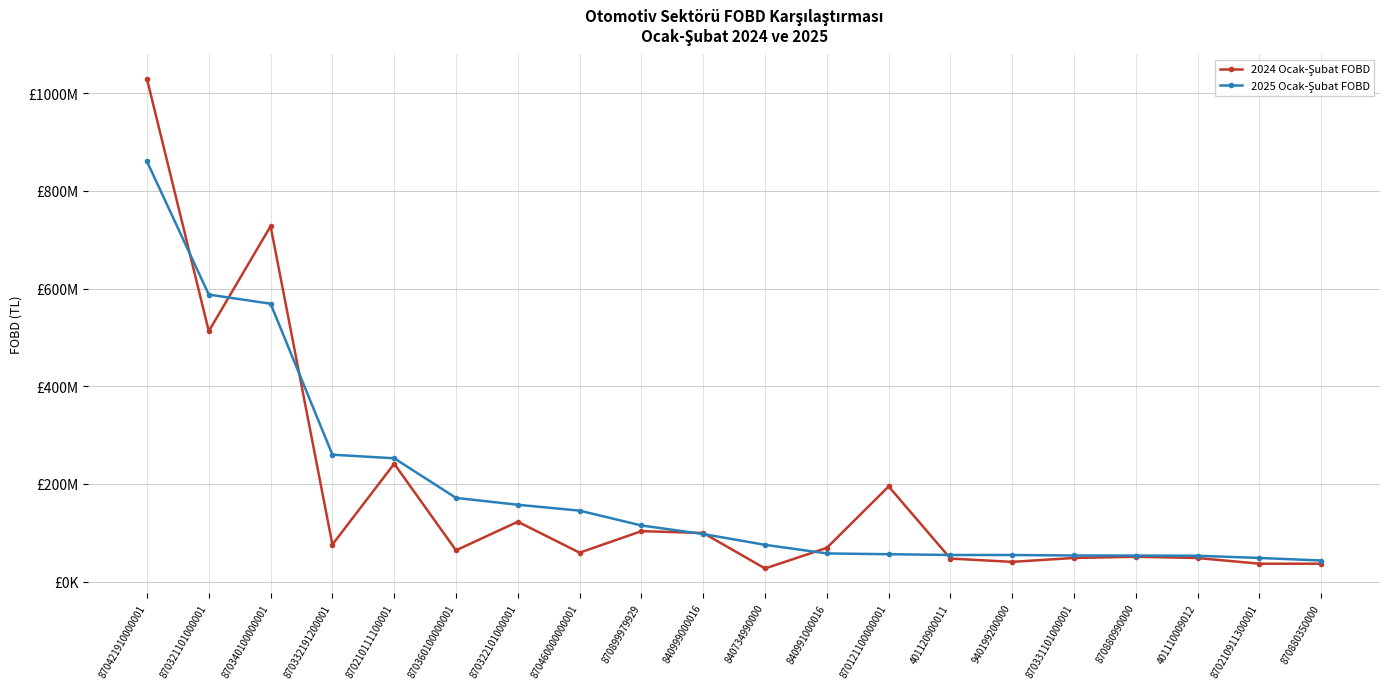

Reading left to right, what are all the values shown in this chart?

2024 Ocak-Şubat FOBD: 1028958588.4	512663907.4	727669240.7	75935503.0	241385931.6	64103482.5	122647170.8	59267482.9	103389686.4	99615113.3	26992359.4	69186181.9	194950567.8	47231794.9	40499275.7	48524459.3	51000757.2	48401563.1	36693090.4	36729880.5
2025 Ocak-Şubat FOBD: 860063238.9	587635400.3	568861160.8	259853179.3	252520194.7	171407318.7	157377354.3	145354035.2	114985286.6	97416651.1	75372905.4	57734111.7	56176992.7	54594829.4	54519173.3	53554963.2	53404134.8	52993549.4	48486016.1	43273444.7